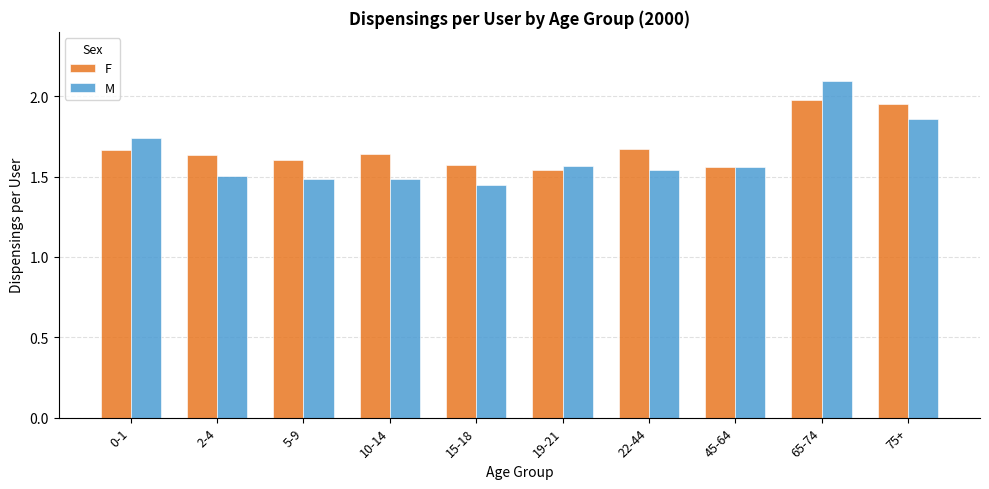

What is the difference between the maximum and minimum values in the F series?

0.4